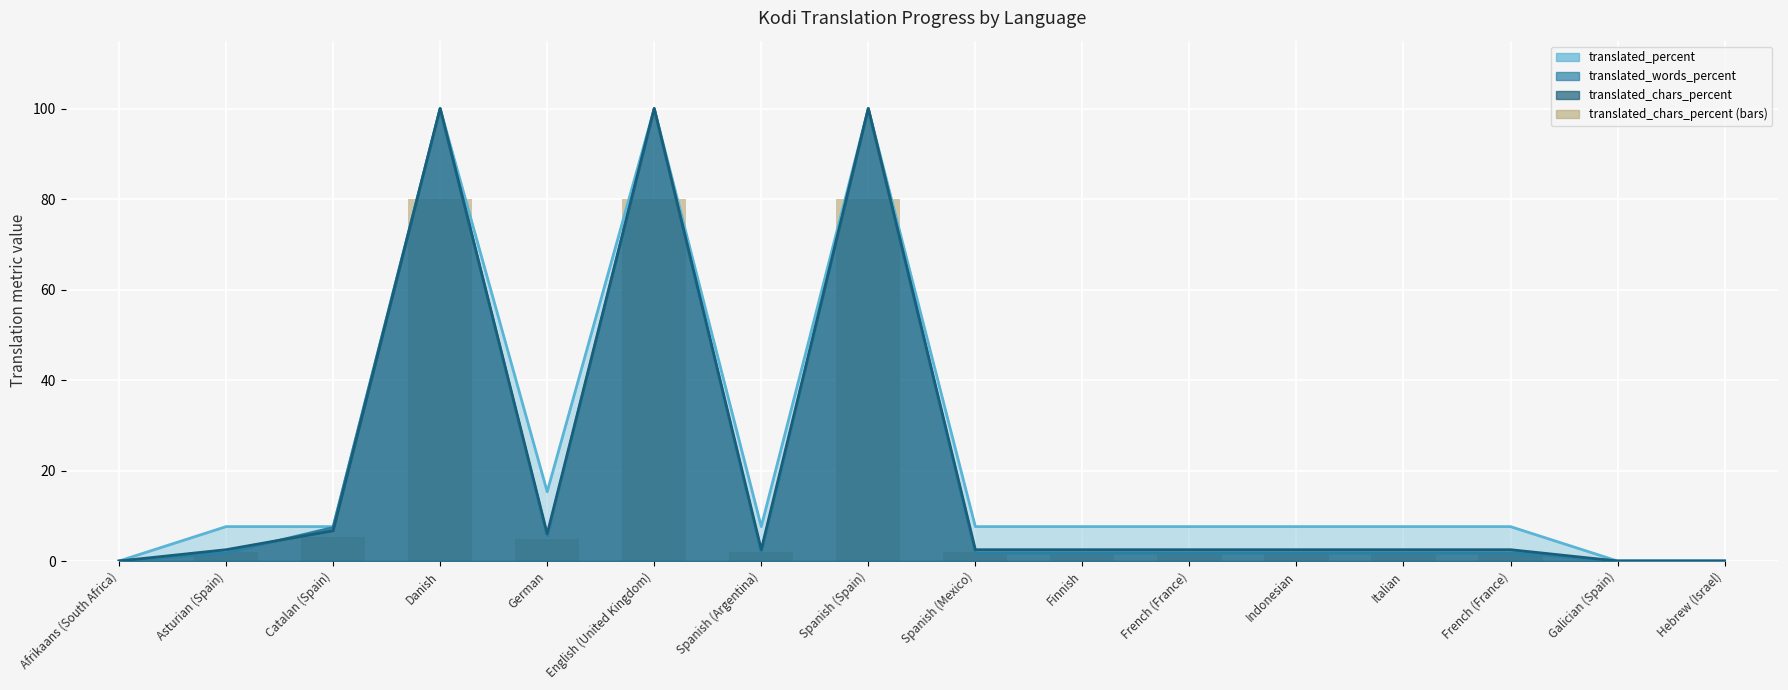

Does the chart contain stacked bars?

No